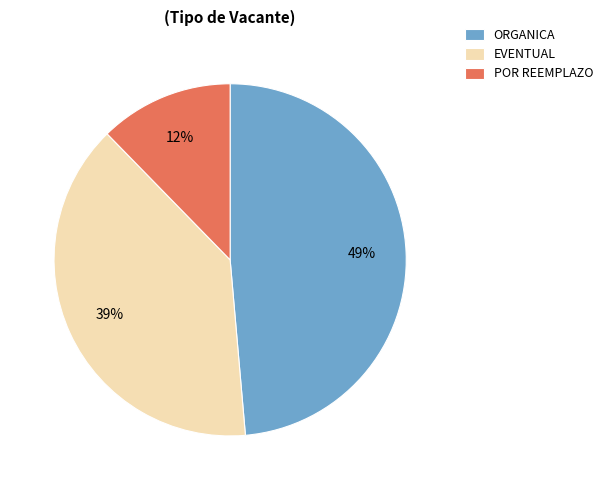

To the nearest percent, what is the average slice percentage?

33%